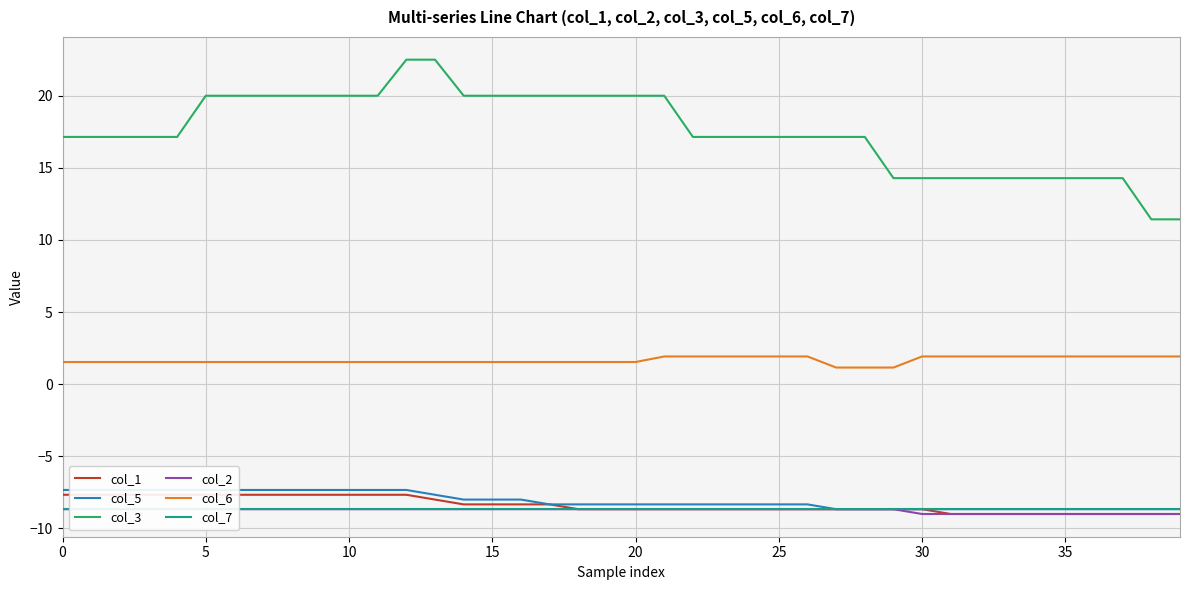

What is the approximate value of col_6 at 26?

1.9